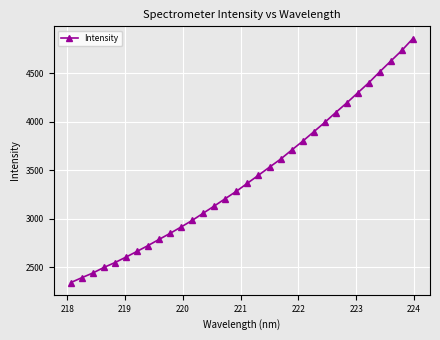

What is the value of the 23rd point from the left?

3897.1